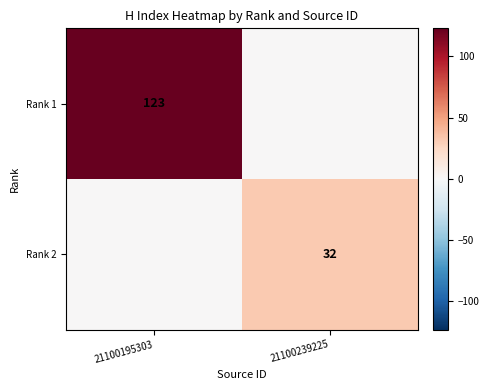

The value of Rank 2 at 21100239225 is 48. True or false?

False